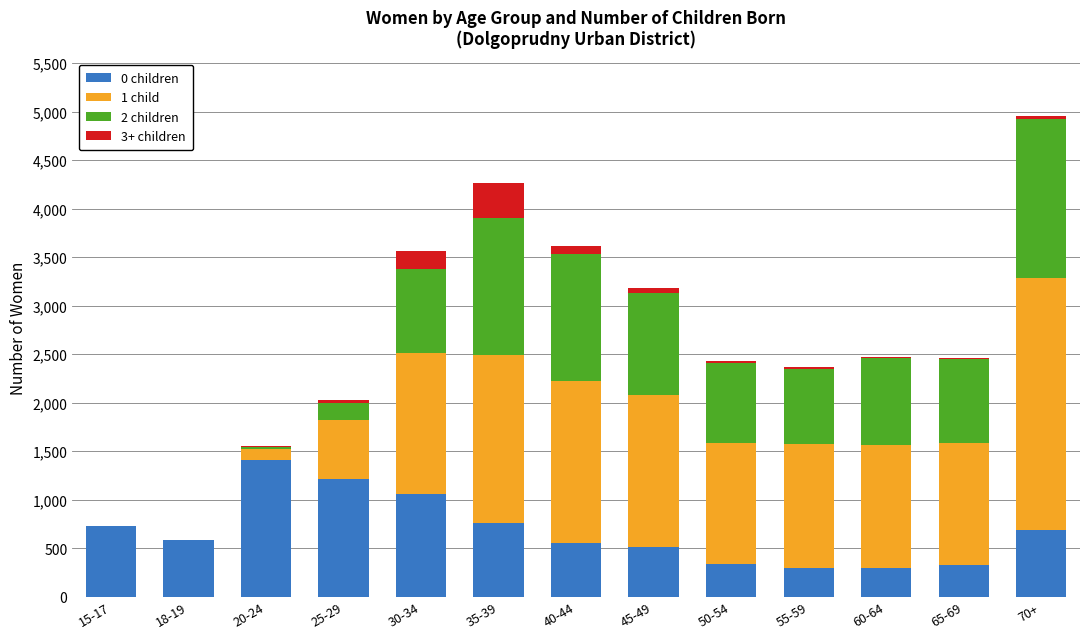

At which category is the sum across all series the highest?

70+